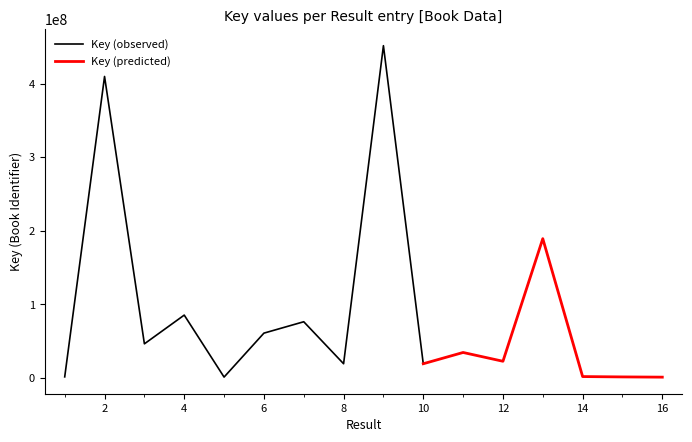

Does the chart display data point markers on the line(s)?

No